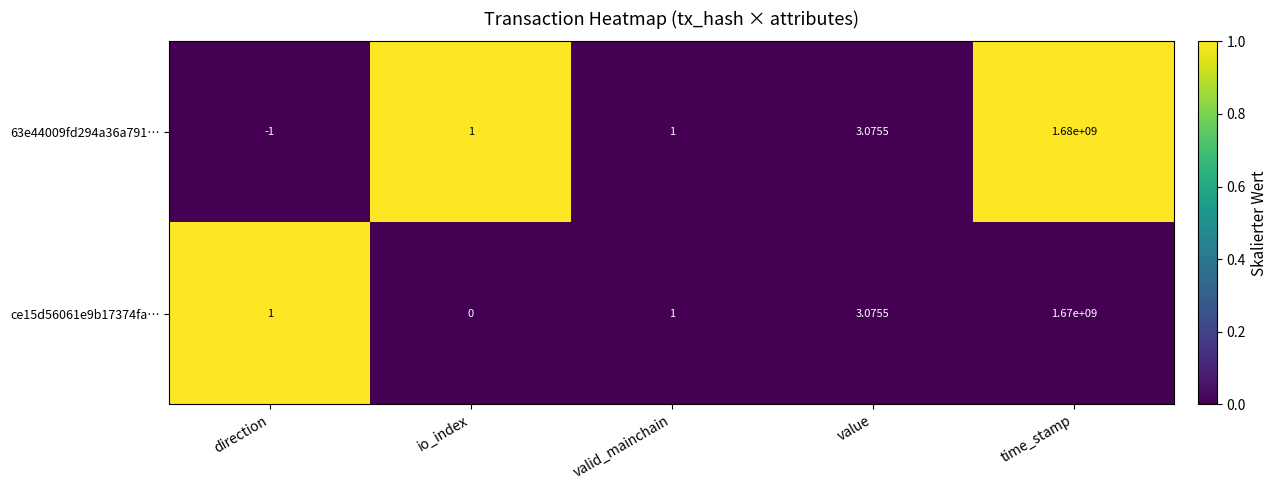

Is the value of 63e44009fd294a36a791… at valid_mainchain greater than the value of ce15d56061e9b17374fa… at io_index?

Yes